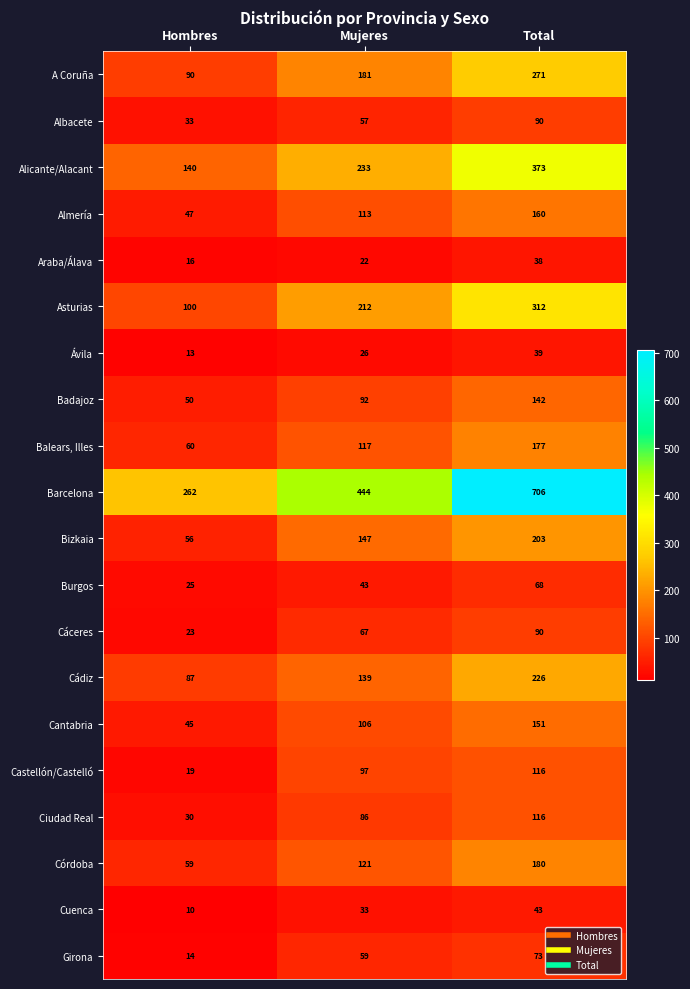

What is the average value of the Ciudad Real series?

77